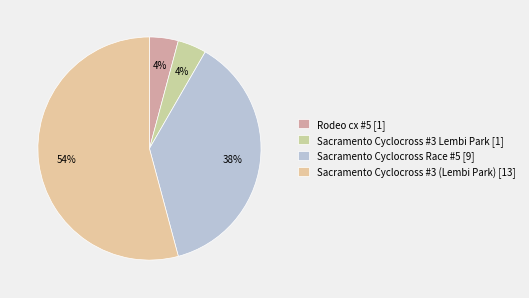

Which slice is the smallest?

Rodeo cx #5